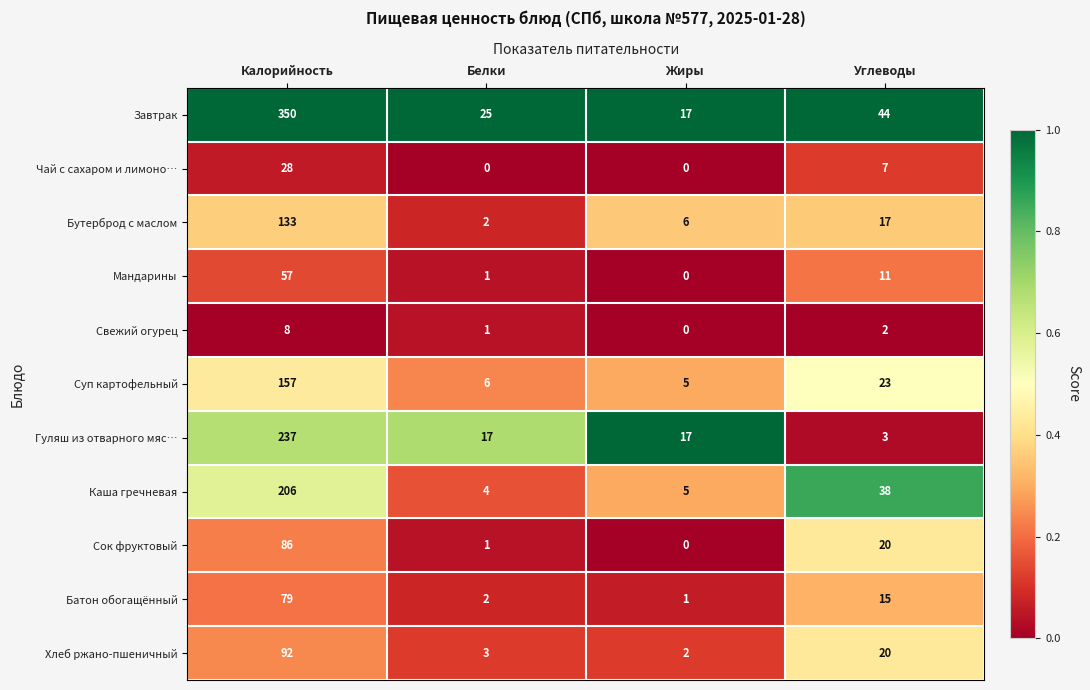

Rank the series by their maximum value, from highest to lowest.

Завтрак, Гуляш из отварного мяс…, Каша гречневая, Суп картофельный, Бутерброд с маслом, Хлеб ржано-пшеничный, Сок фруктовый, Батон обогащённый, Мандарины, Чай с сахаром и лимоно…, Свежий огурец